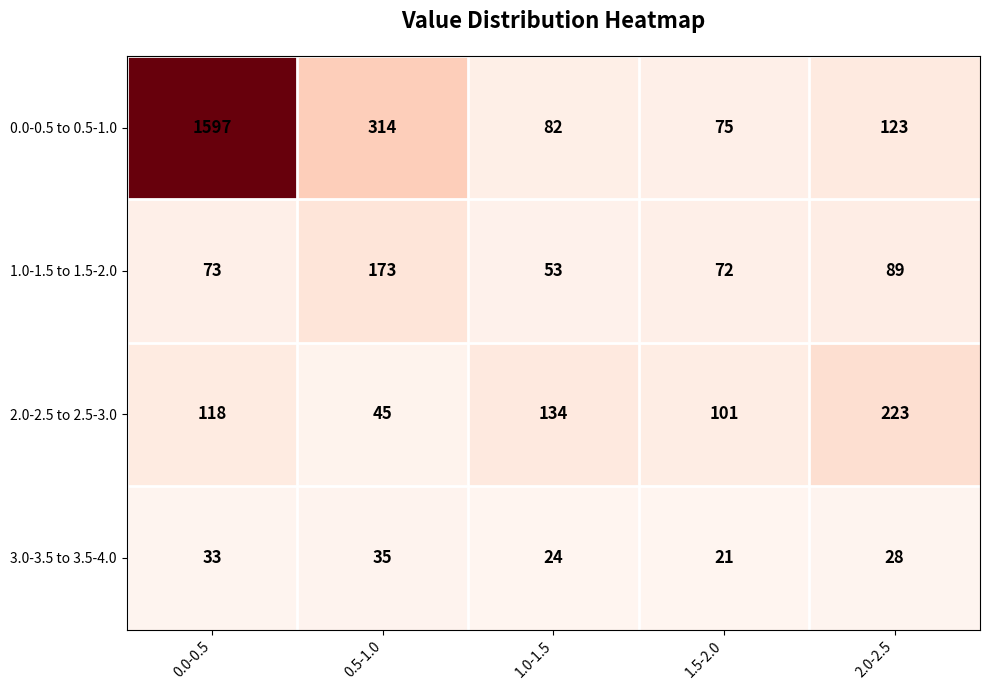

List the labels in order of 2.0-2.5 to 2.5-3.0 value, smallest first.

0.5-1.0, 1.5-2.0, 0.0-0.5, 1.0-1.5, 2.0-2.5